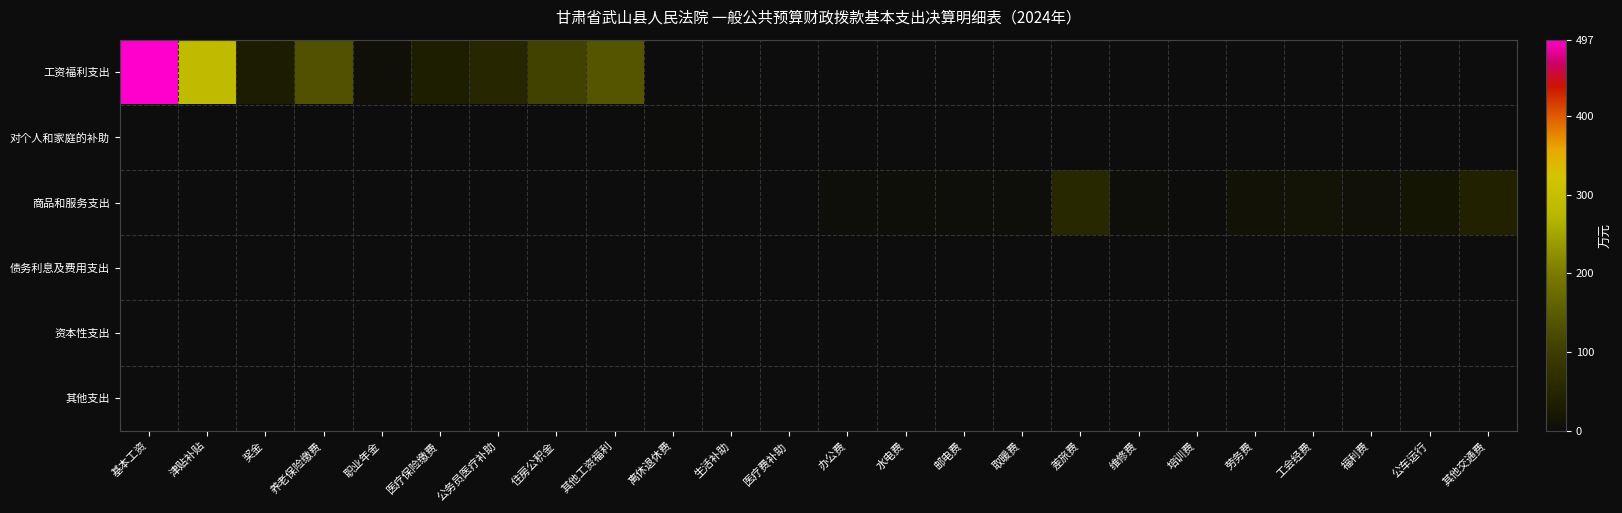

Which series has the widest spread of values?

工资福利支出